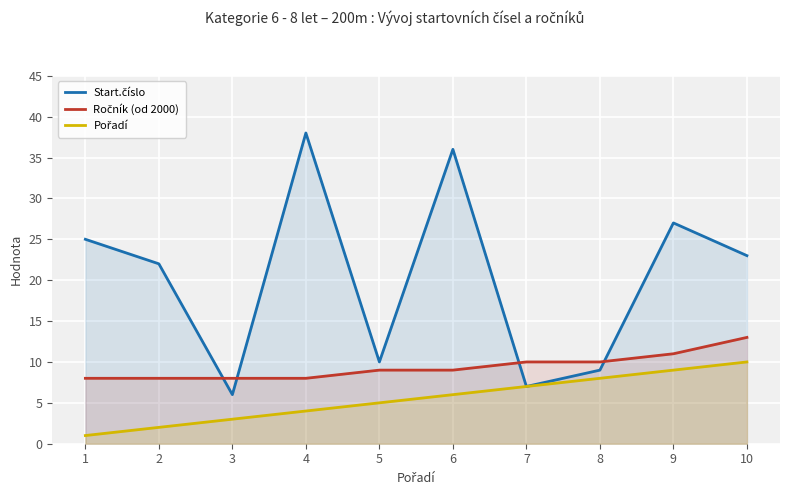

Rank the series at 8 from highest to lowest value.

Ročník (od 2000), Start.číslo, Pořadí